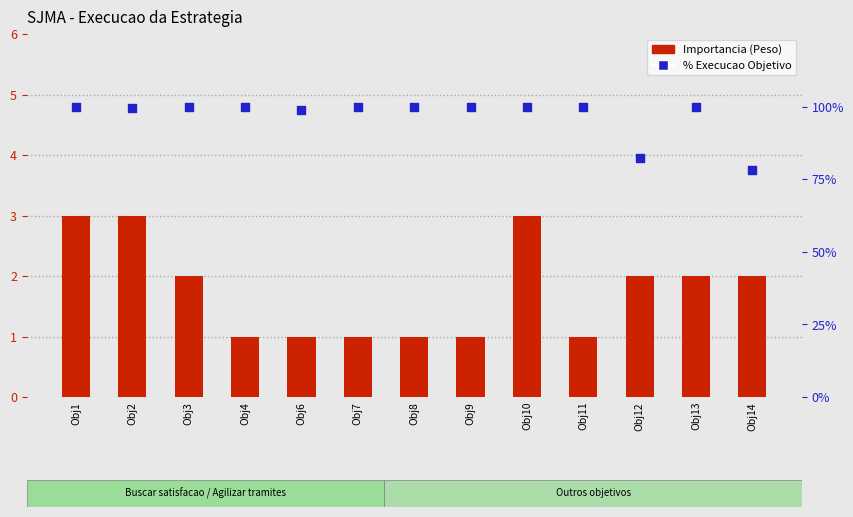

What is the total value across all series at Obj11?

101.0